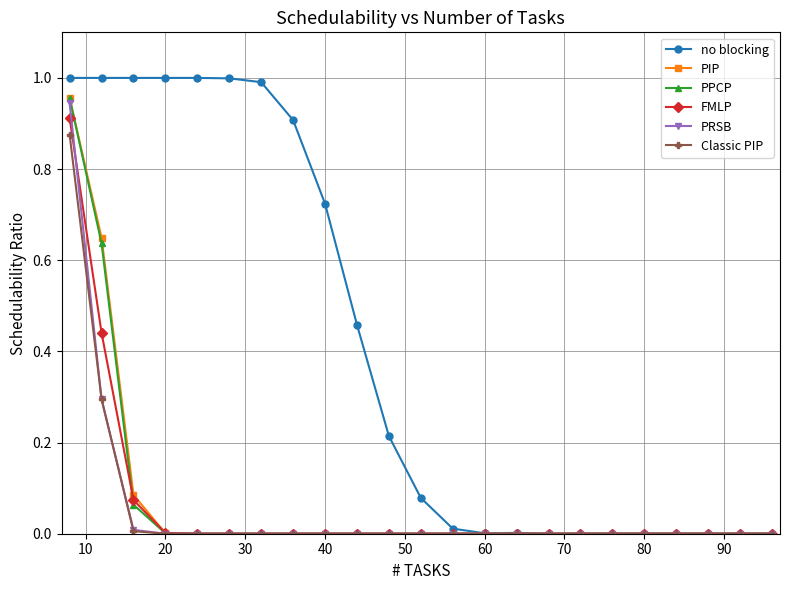

Which series has the largest range (max minus min)?

no blocking